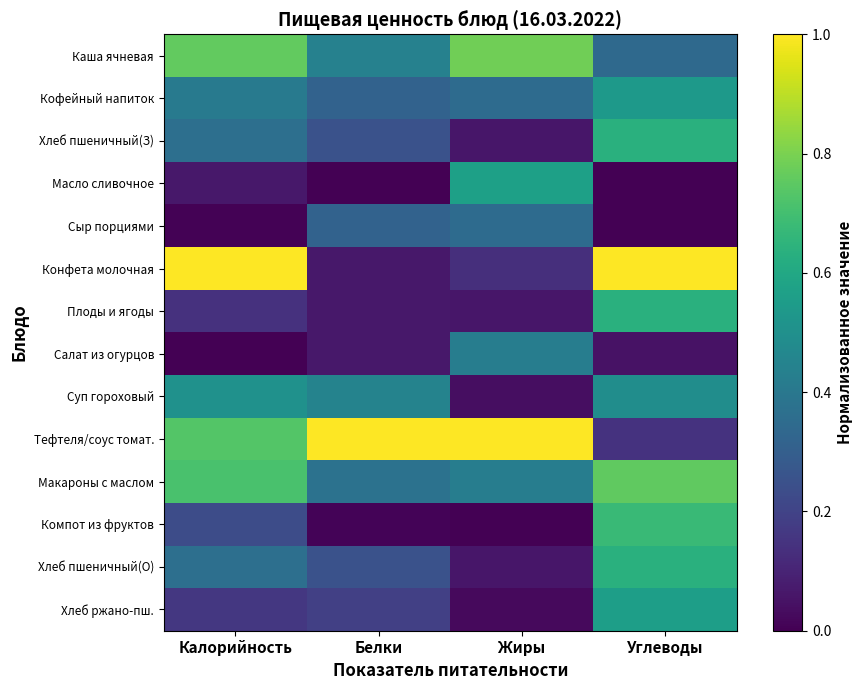

Which series has the largest total across all categories?

Тефтеля/соус томат.